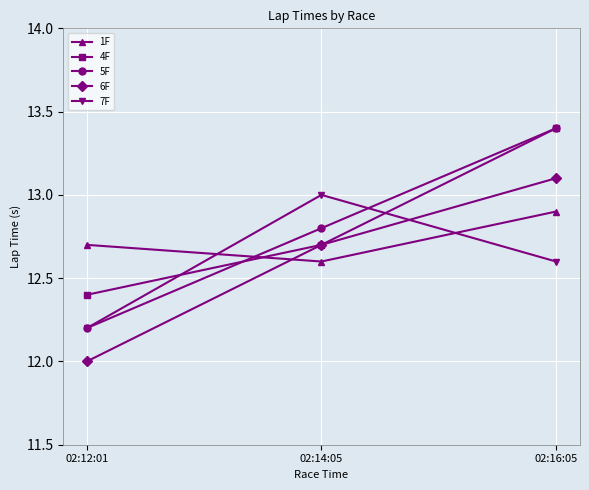

What is the difference between the maximum and minimum values in the 1F series?

0.3